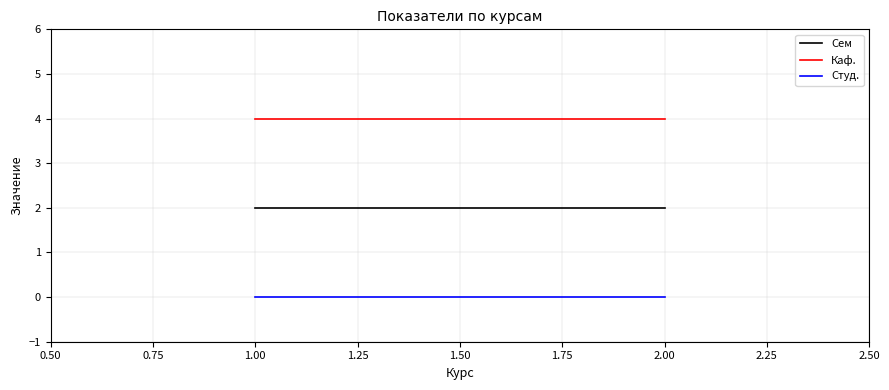

Is this an area chart (filled region under the line)?

No